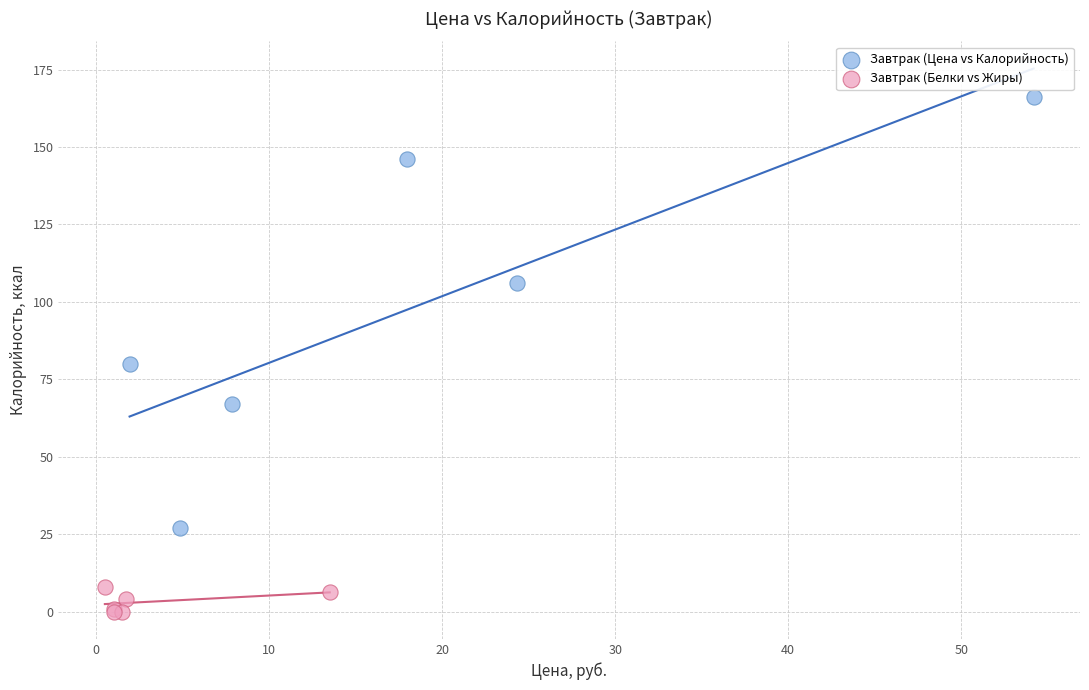

Which series contains the lowest Y value?

Завтрак (Белки vs Жиры)